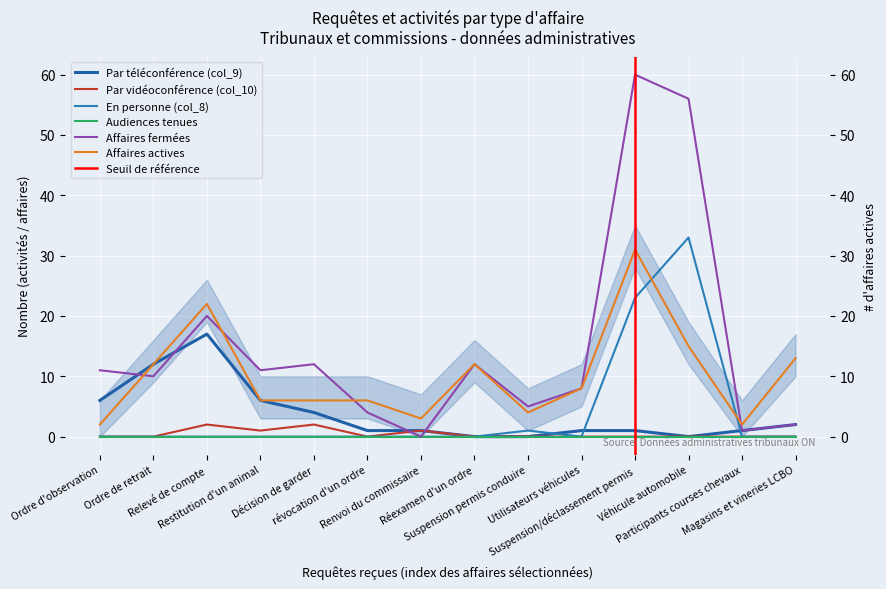

What is the label of the 7th point from the right?

Réexamen d'un ordre